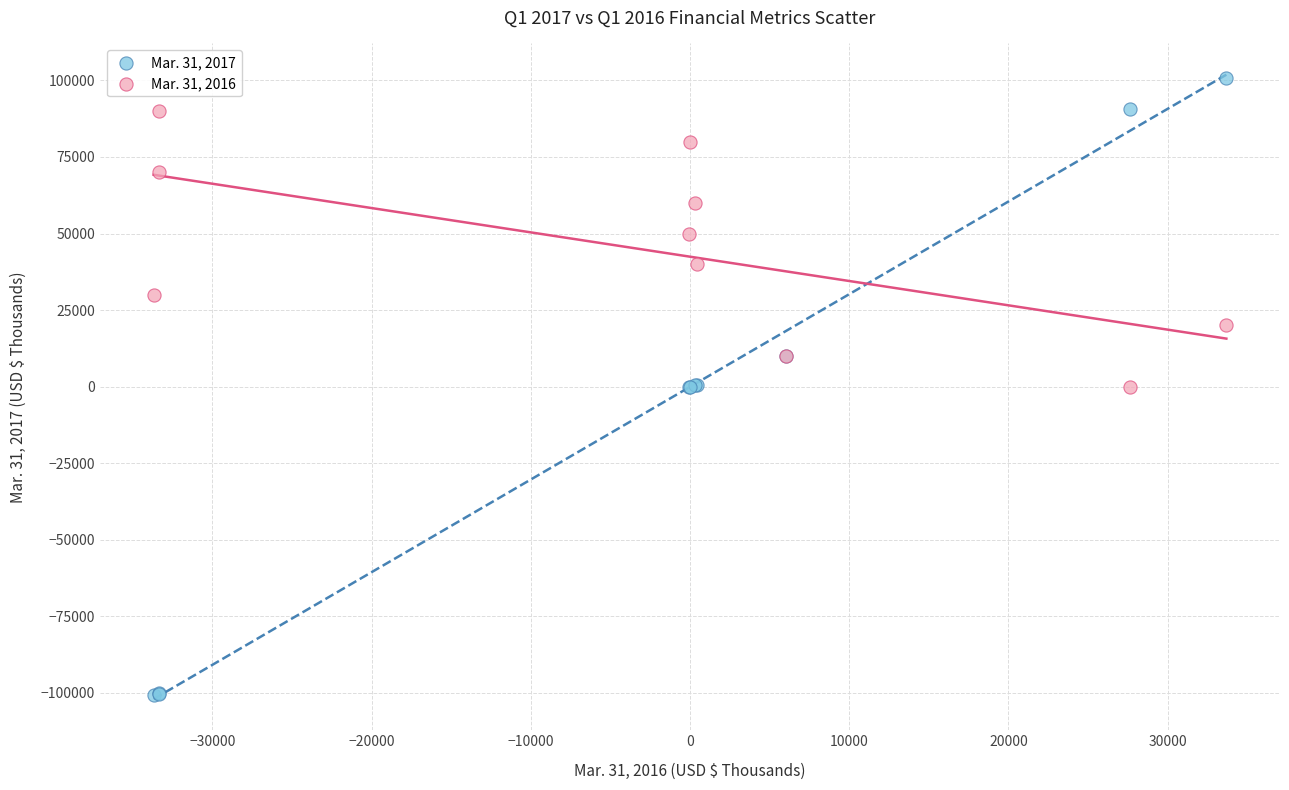

Which series has the widest spread of Y values?

Mar. 31, 2017